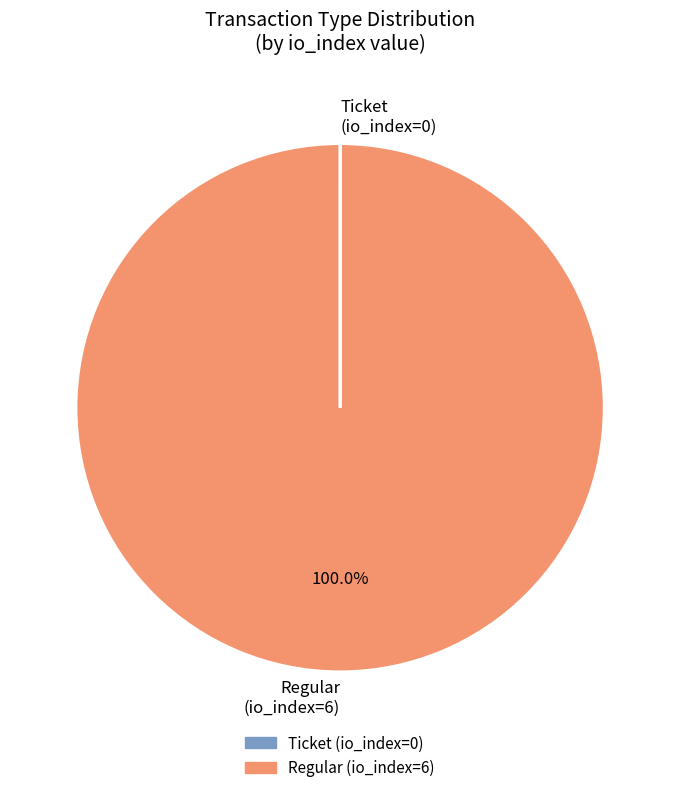

Is there any slice that represents more than half of the pie?

Yes